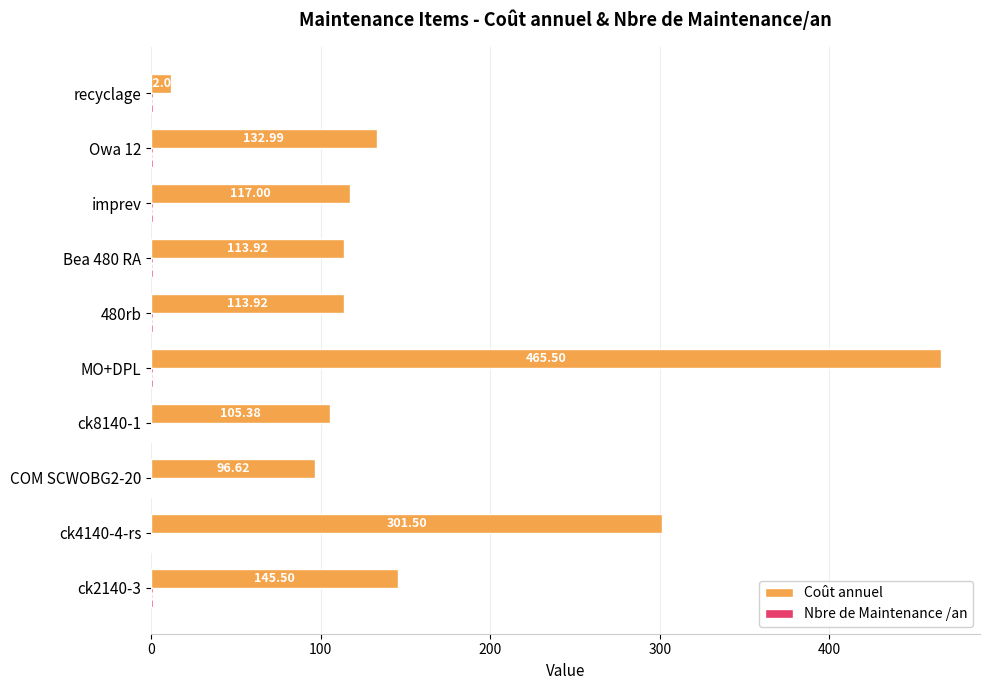

At which category is the sum across all series the highest?

MO+DPL